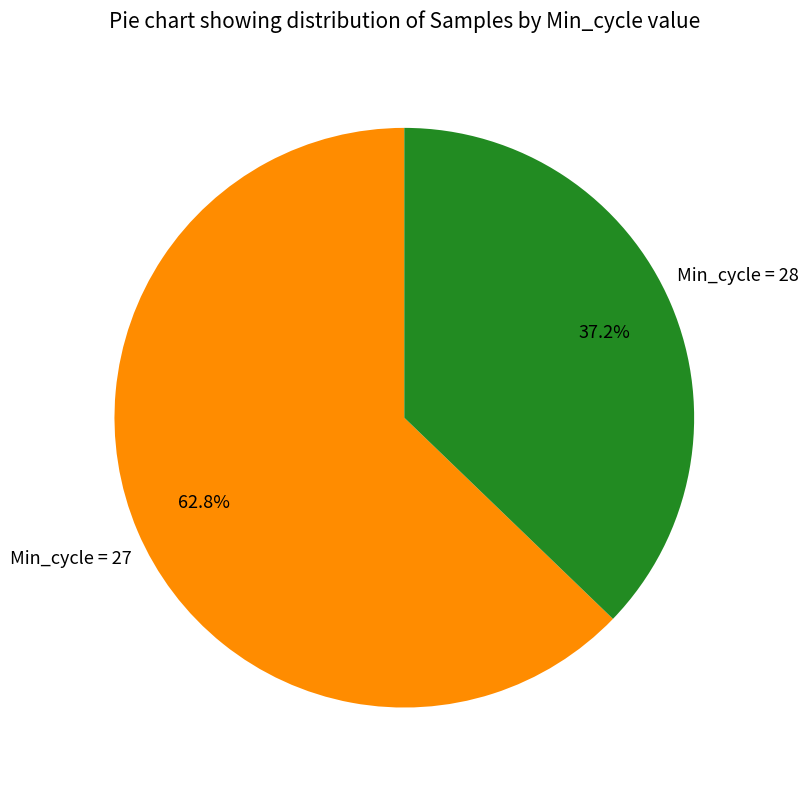

Is there any slice that represents more than half of the pie?

Yes